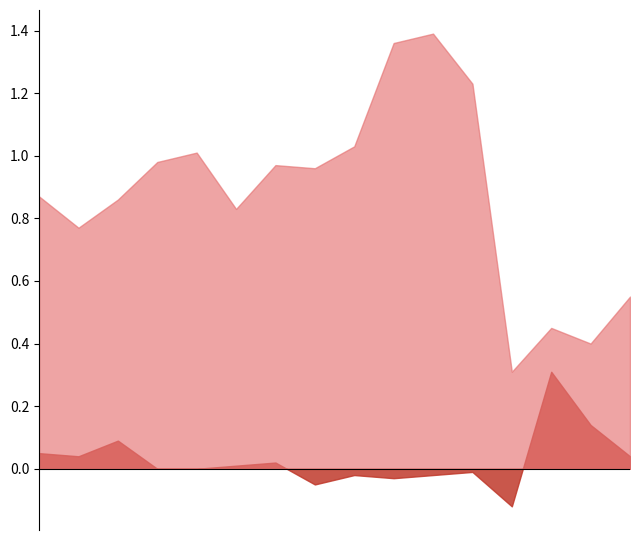

At which category is the sum across all series the highest?

2008